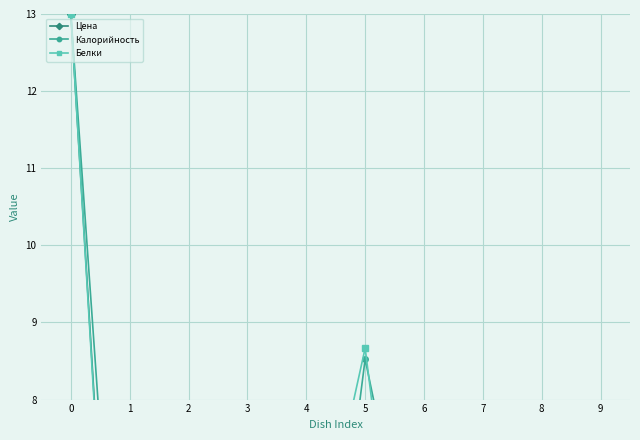

True or false: Белки has a value of 1.7 at 8.

True